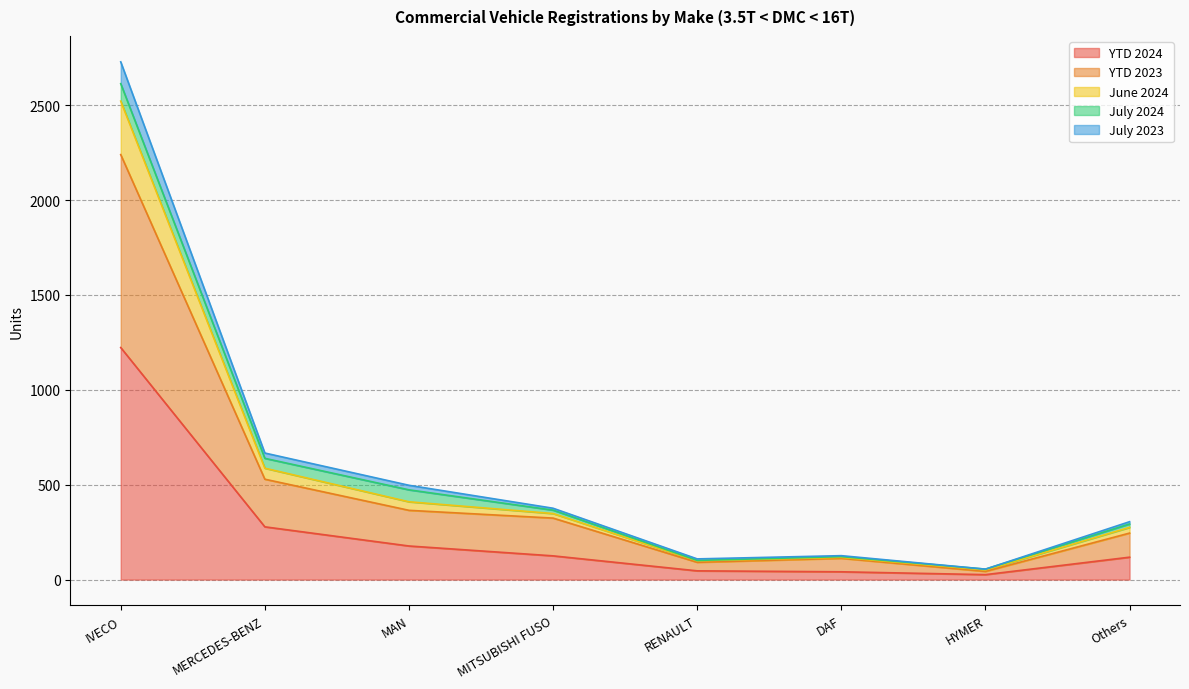

At which label does YTD 2024 reach its peak?

IVECO